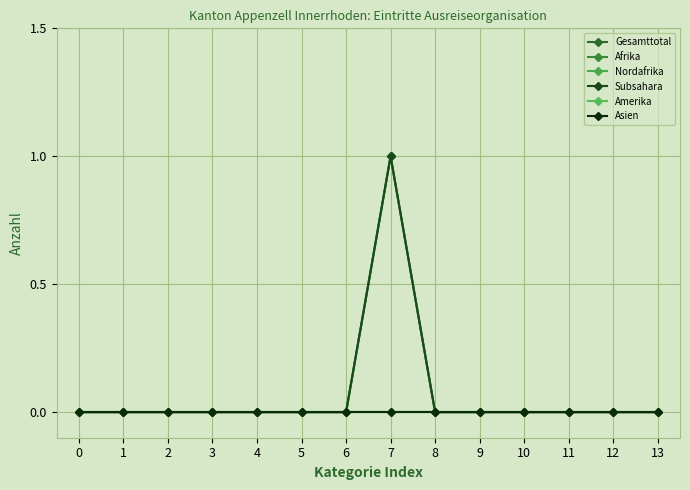

Between 6 and 13, which series saw the biggest shift?

Gesamttotal